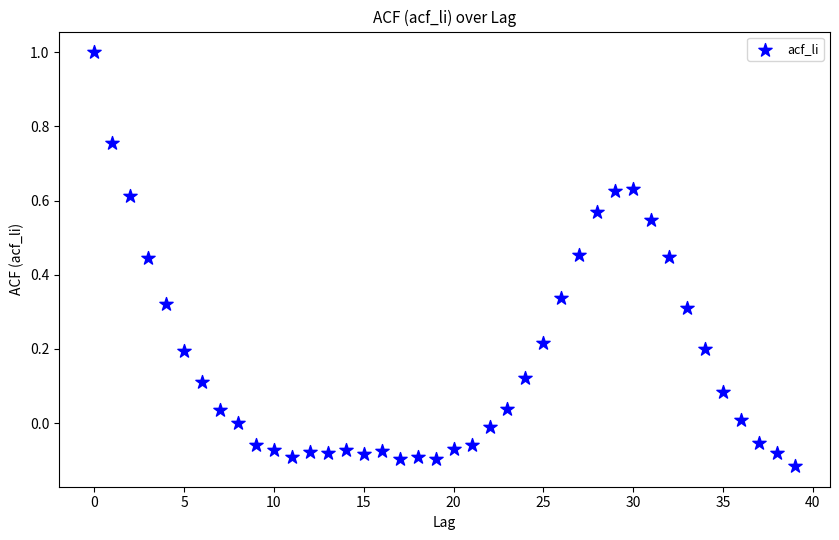

What is the range of Y values (max minus min)?

1.1